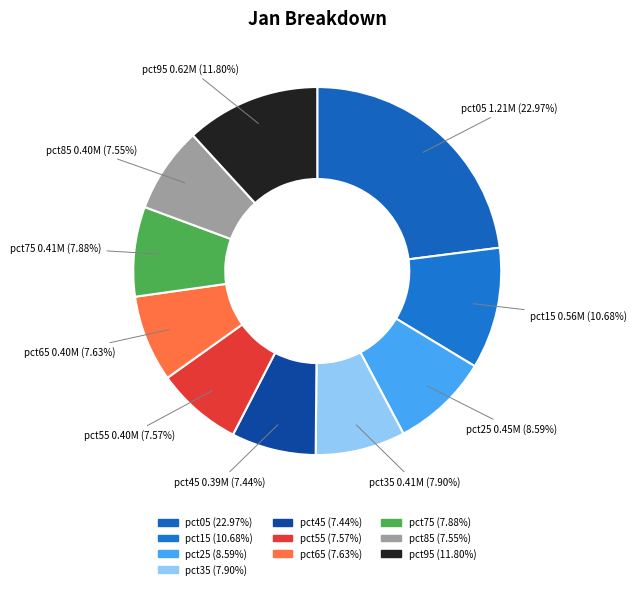

Does pct55 account for over 50% of the chart?

No